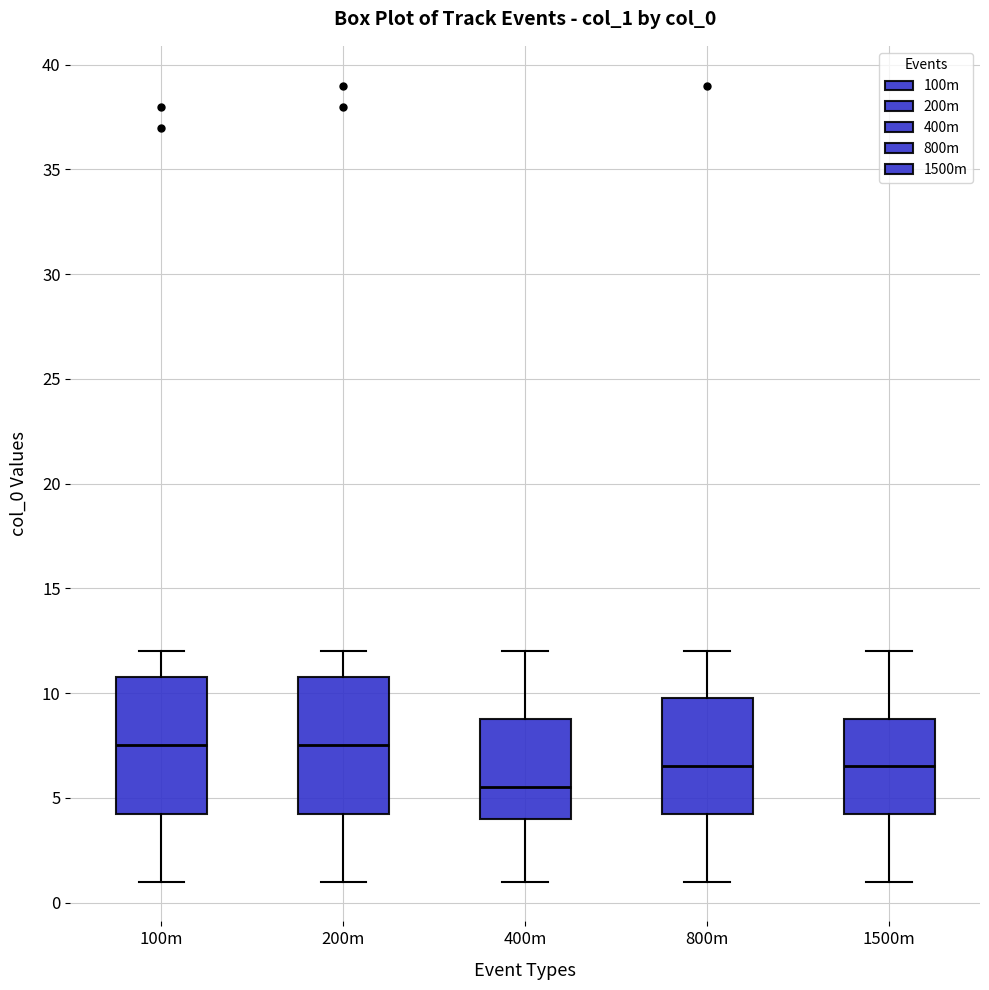

Where is the lower edge of the box for 200m on the y-axis? The values are not printed on the chart, so give them approximately, as read against the axis.

4.5